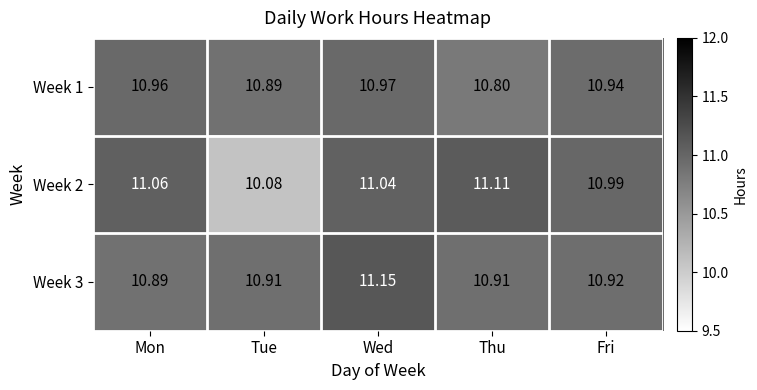

Rank the series by their average value, from lowest to highest.

Week 2, Week 1, Week 3